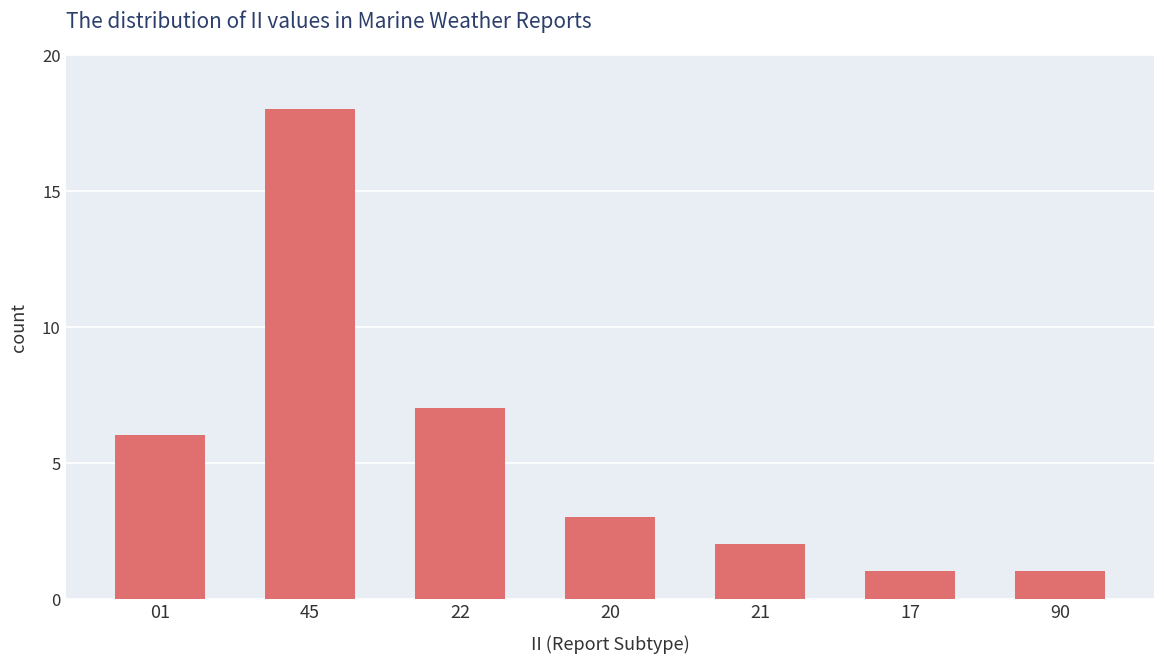

Are the bars horizontal?

No